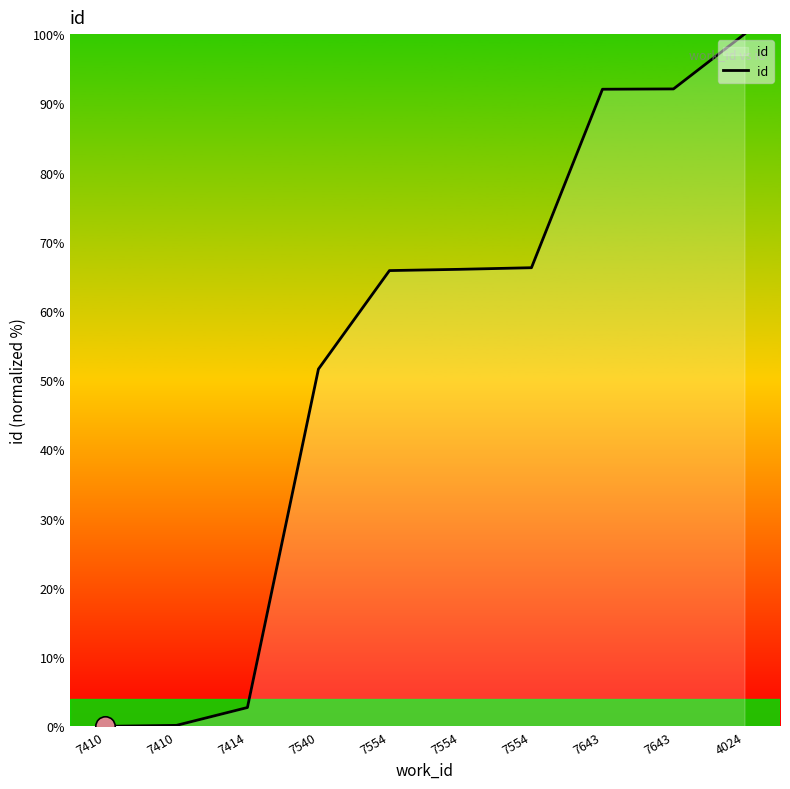

Is this an area chart (filled region under the line)?

Yes